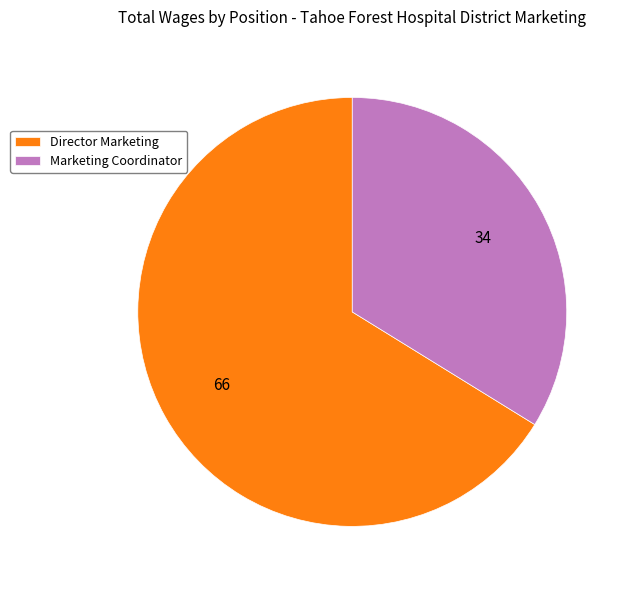

Do Marketing Coordinator and Director Marketing together represent more than half of the pie?

Yes